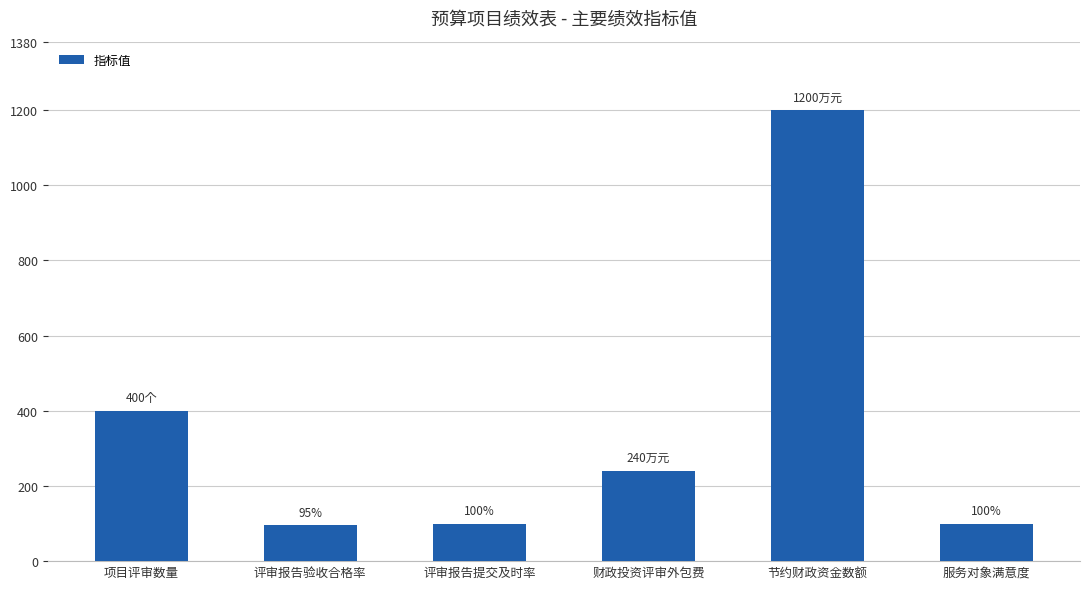

How many values are below 240?

3